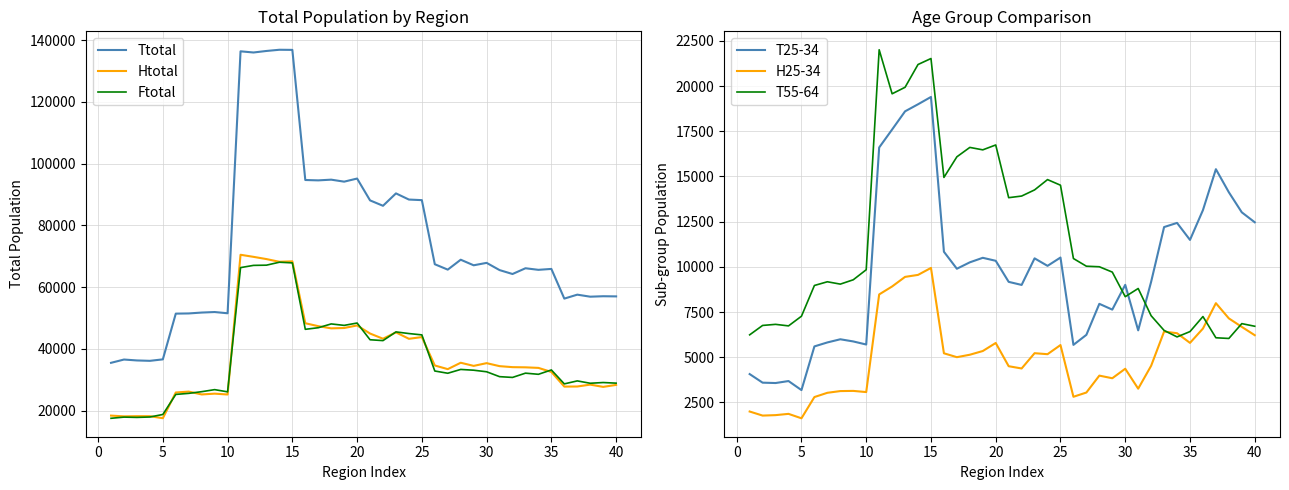

What is the highest value of the Htotal series?

70500